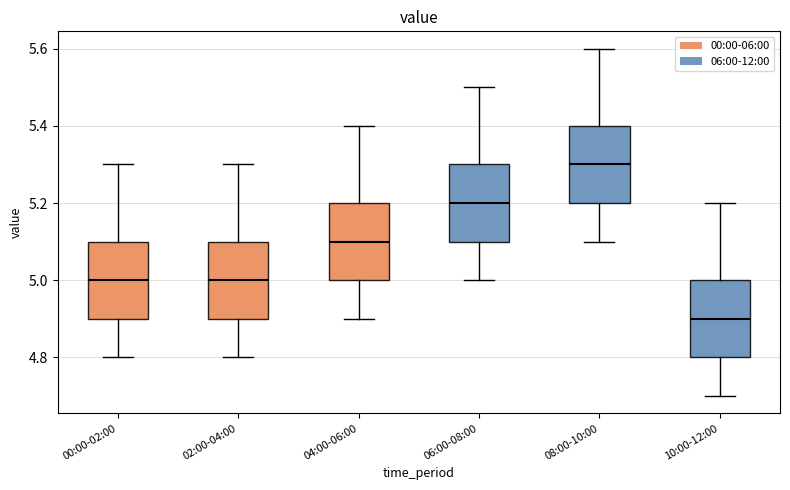

Which box's median line is the lowest?

10:00-12:00